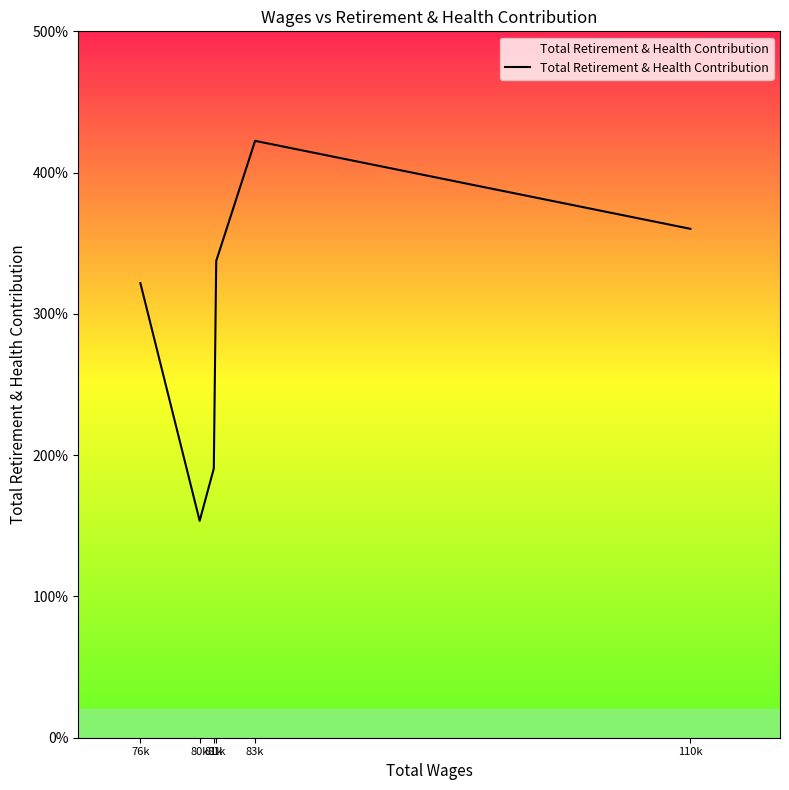

Is this an area chart (filled region under the line)?

Yes